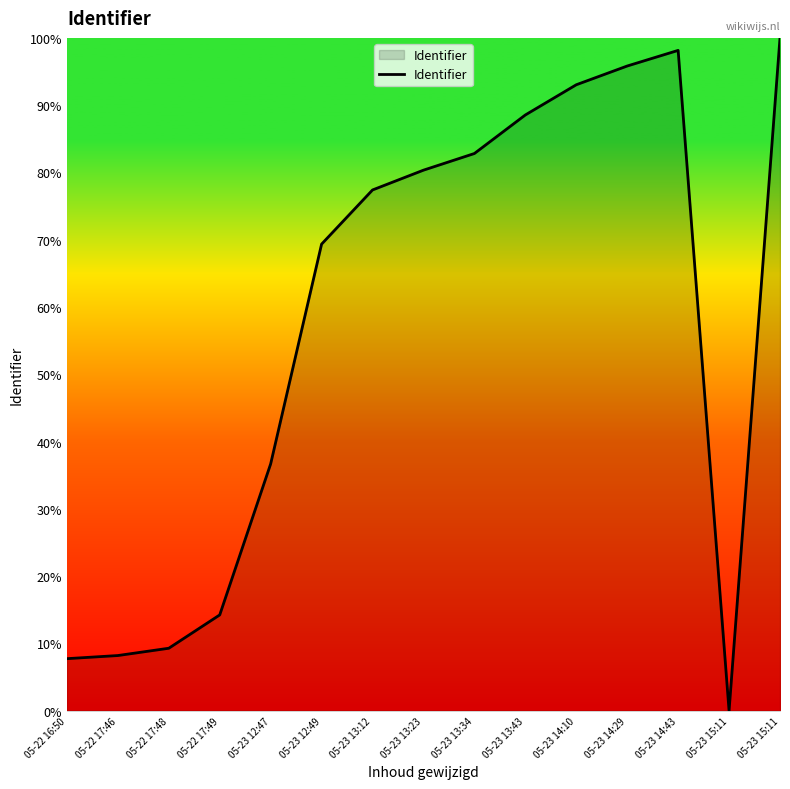

Is this an area chart (filled region under the line)?

Yes